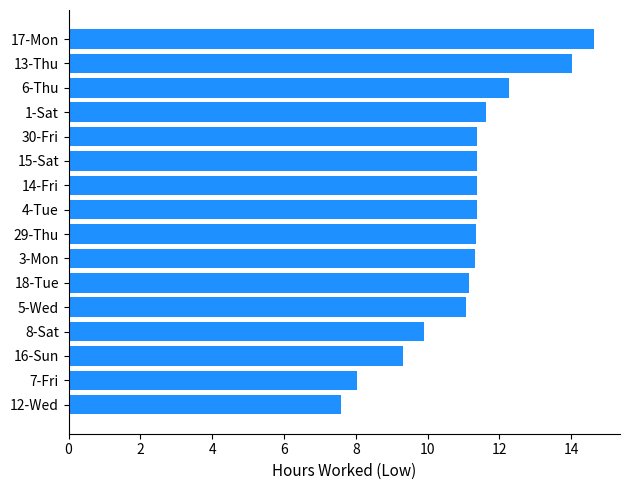

Approximately how many times larger is the value at 12-Wed compared to 1-Sat?

0.7